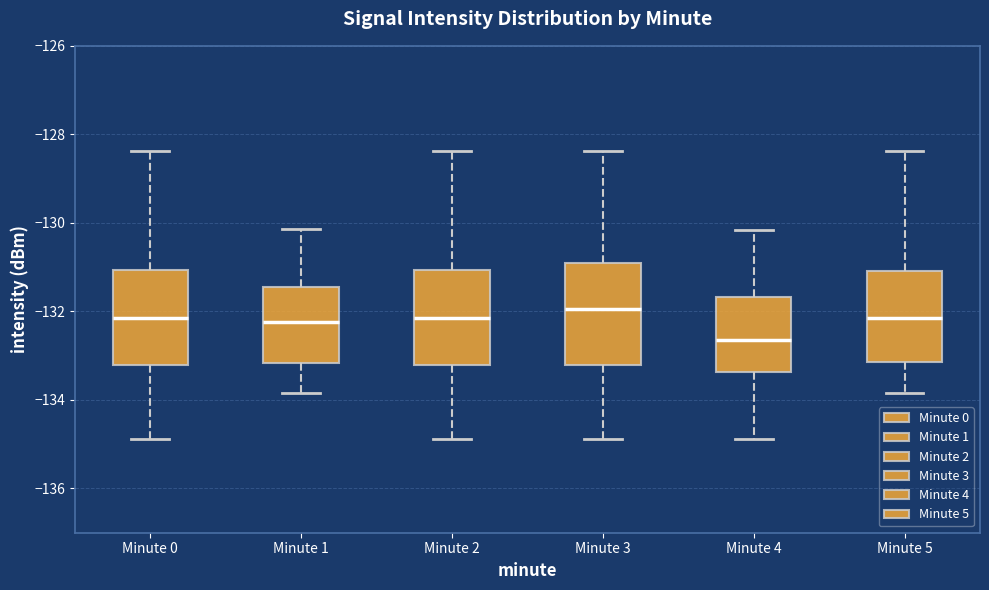

Which box's median line is the highest?

Minute 3